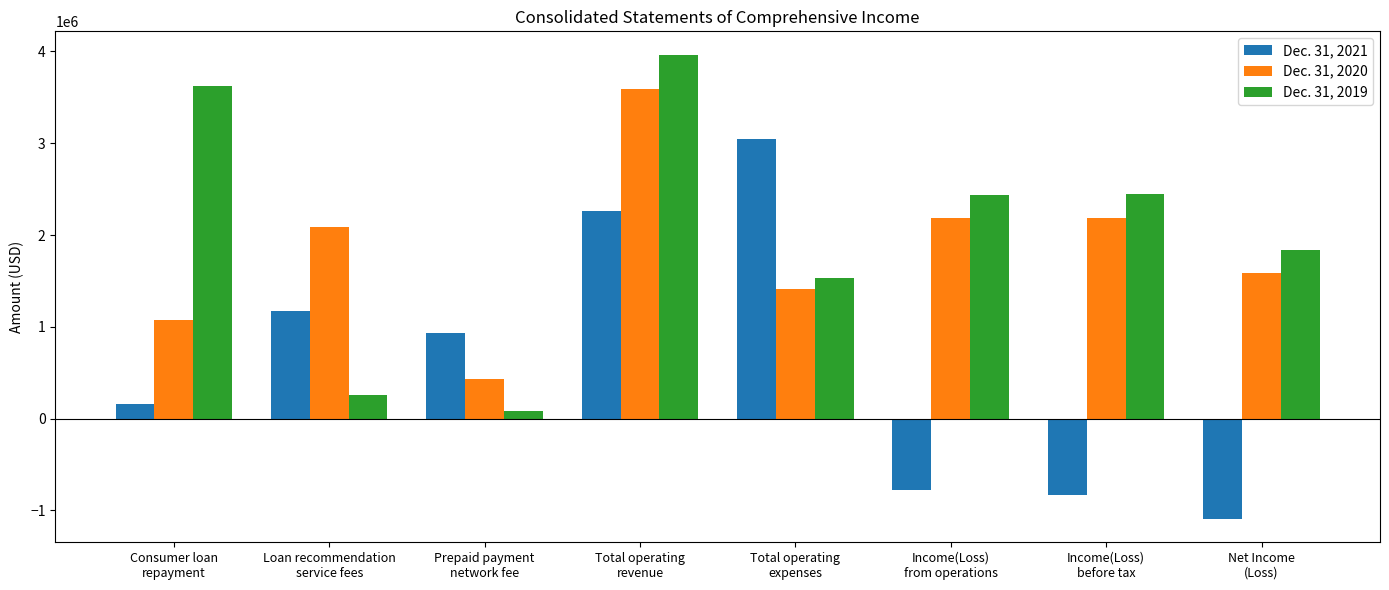

How many groups of bars are there?

8